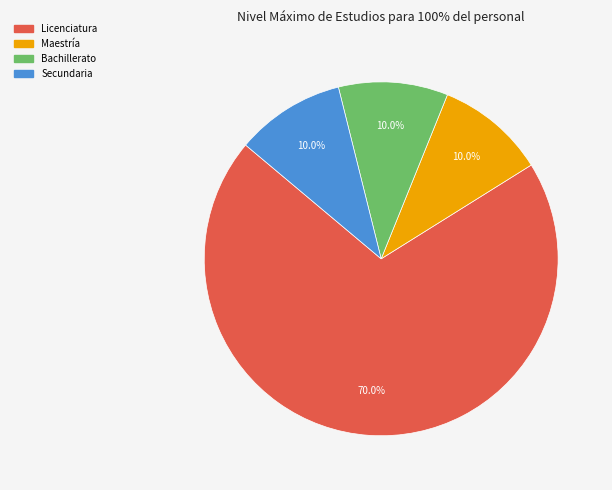

What portion of the pie excludes Bachillerato?

90.0%